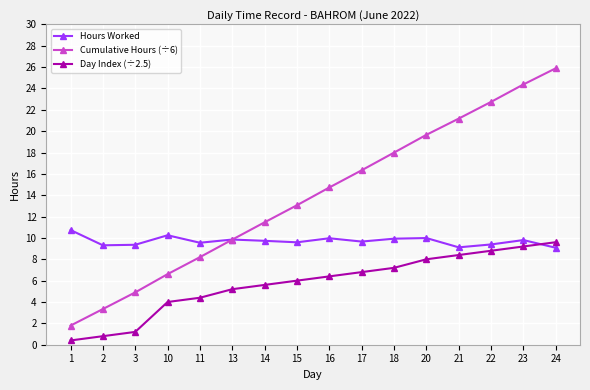

The value of Cumulative Hours (÷6) at 13 is 15.5. True or false?

False